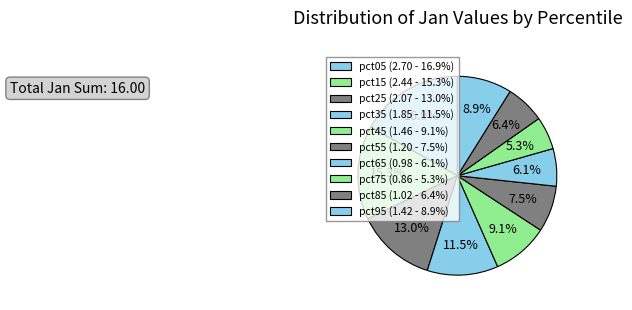

Is there a majority slice in this chart?

No